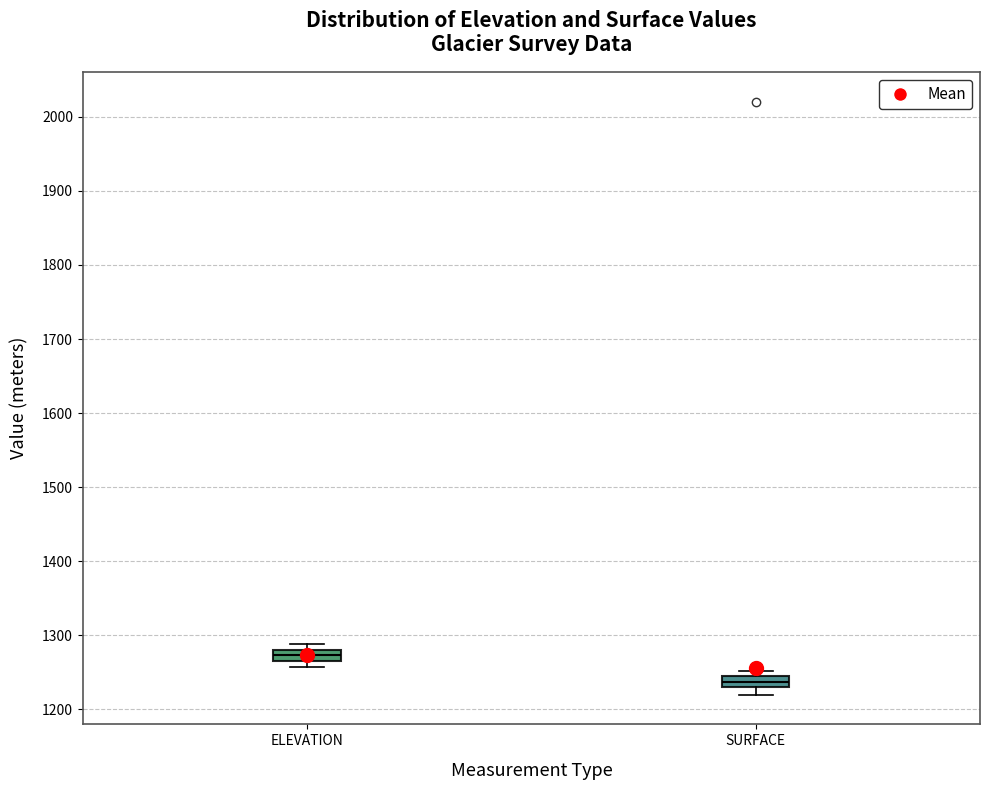

Reading left to right, read every box against the y-axis: the position of its median line, the range the box covers, and the ends of its whiskers. The values are not printed on the chart, so give them approximately, as read against the axis.

ELEVATION: median 1270 (inside the box), box 1270 to 1280, whiskers 1260 to 1290
SURFACE: median 1240, box 1230 to 1250, whiskers 1220 to 1250 (just above the box's upper edge)